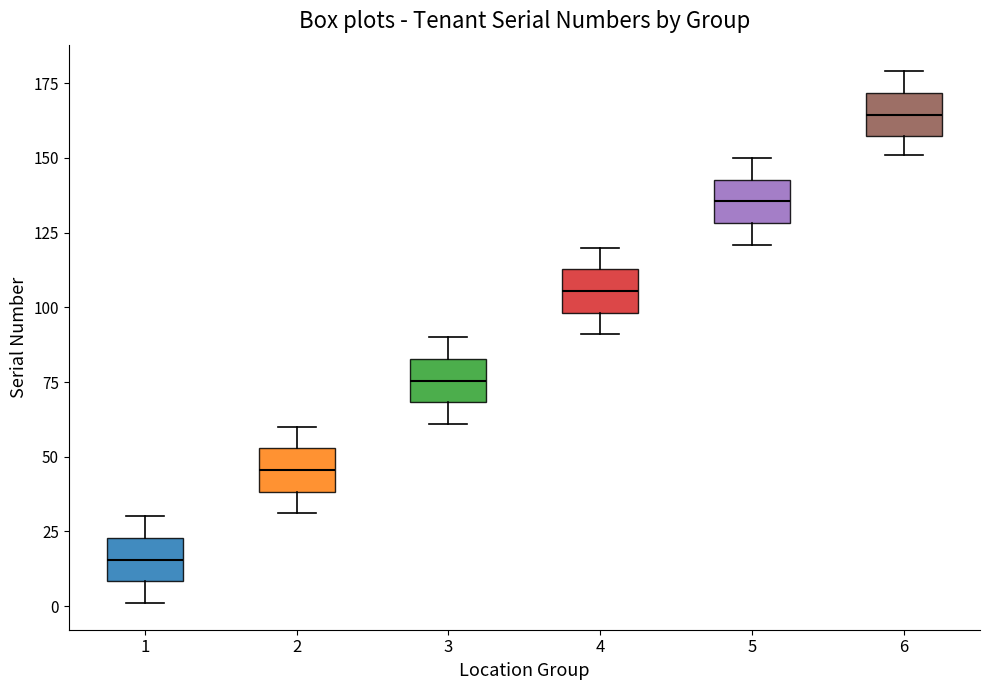

Where does the upper whisker of the box at x = 1 end on the y-axis? The values are not printed on the chart, so give them approximately, as read against the axis.

30